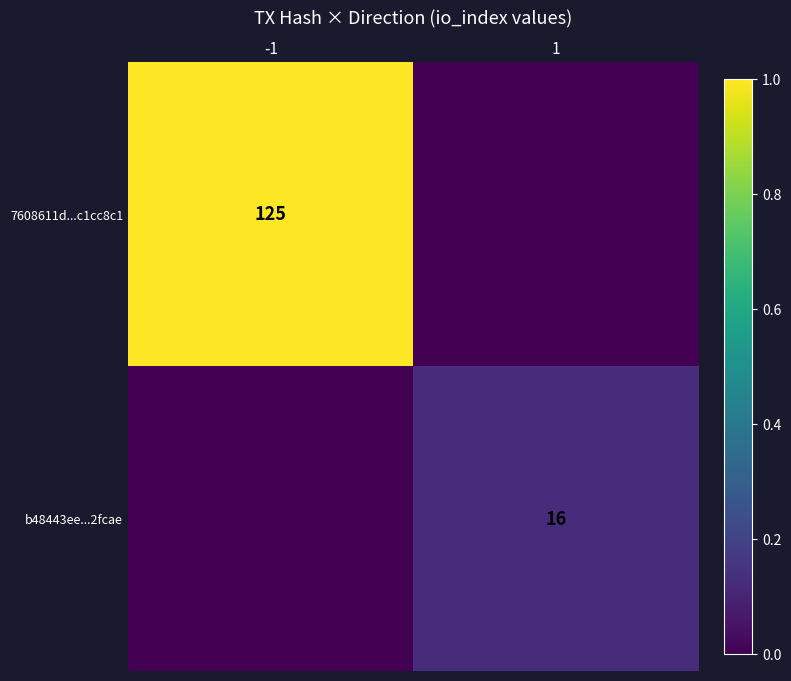

True or false: b48443ee...2fcae has a value of 16 at 1.

True